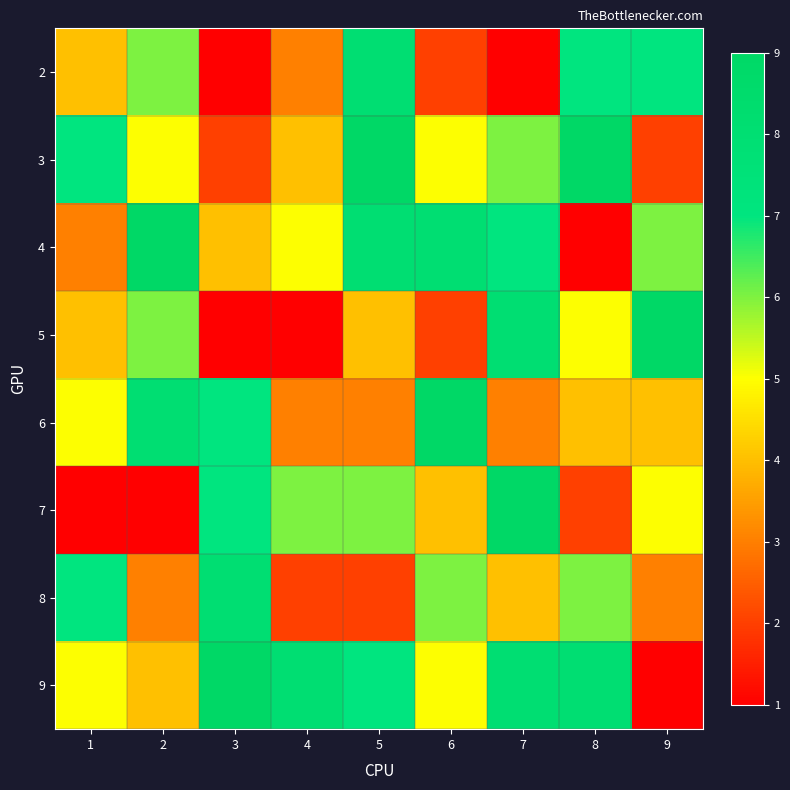

At how many categories does at least one series exceed 3?

9